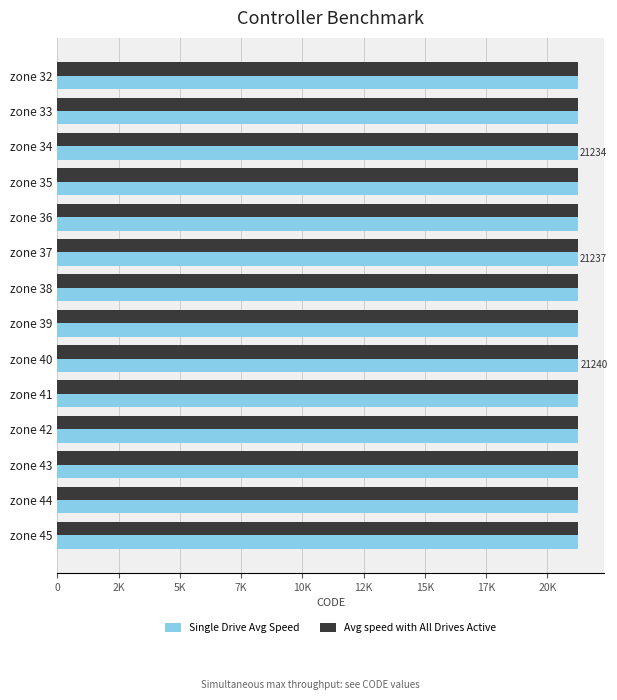

What are all the series names shown in the legend?

Single Drive Avg Speed, Avg speed with All Drives Active